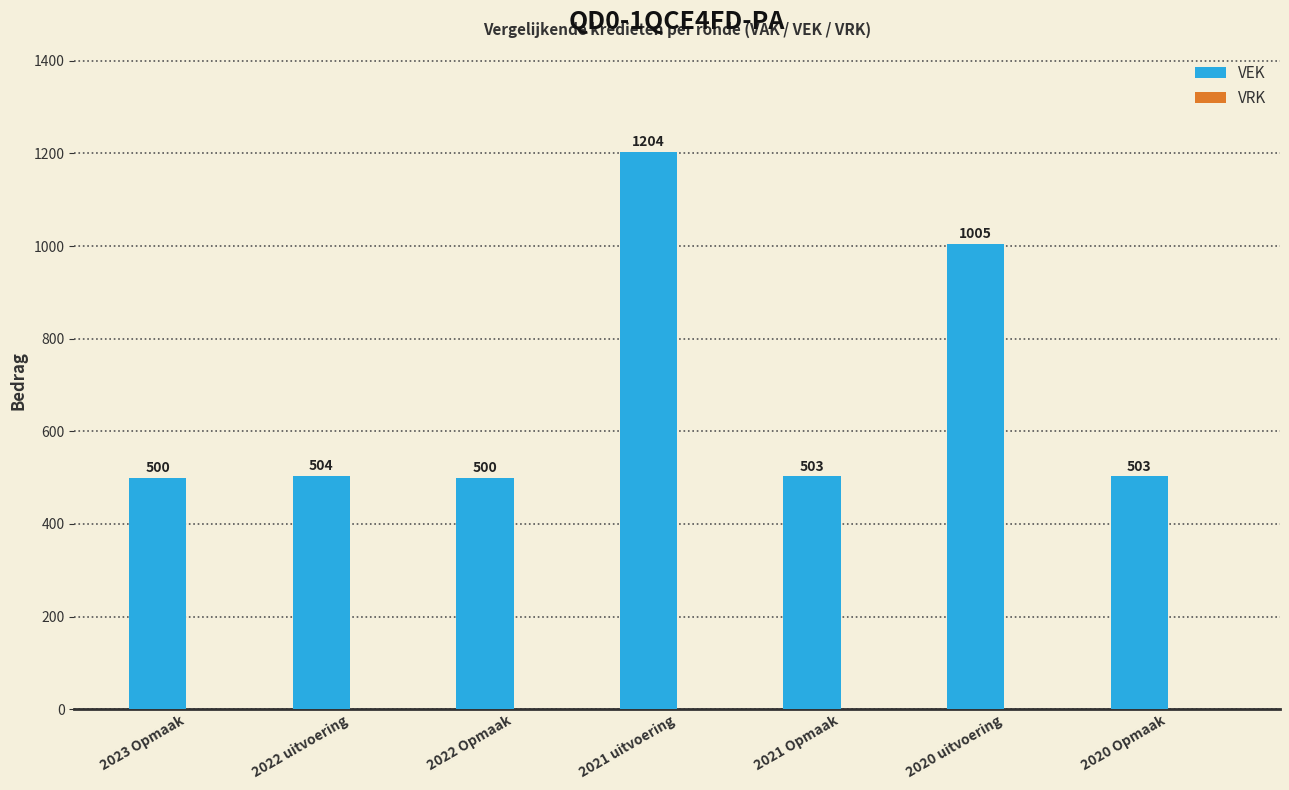

What is the sum of the values at 2021 Opmaak and 2022 Opmaak?

1003